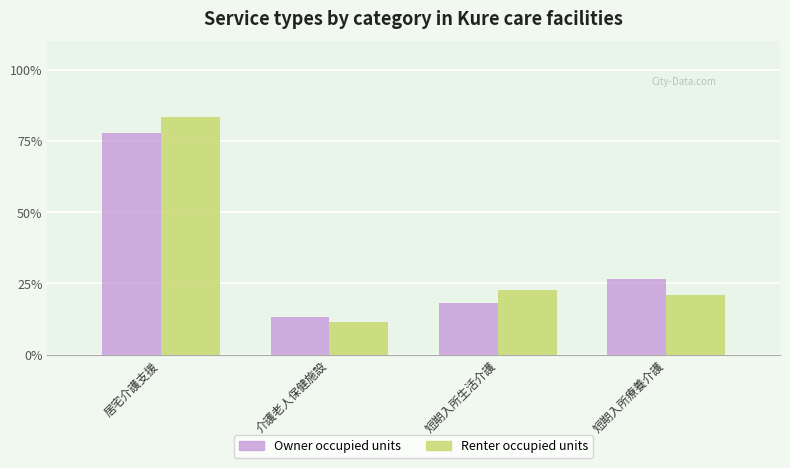

Does the chart contain any negative values?

No